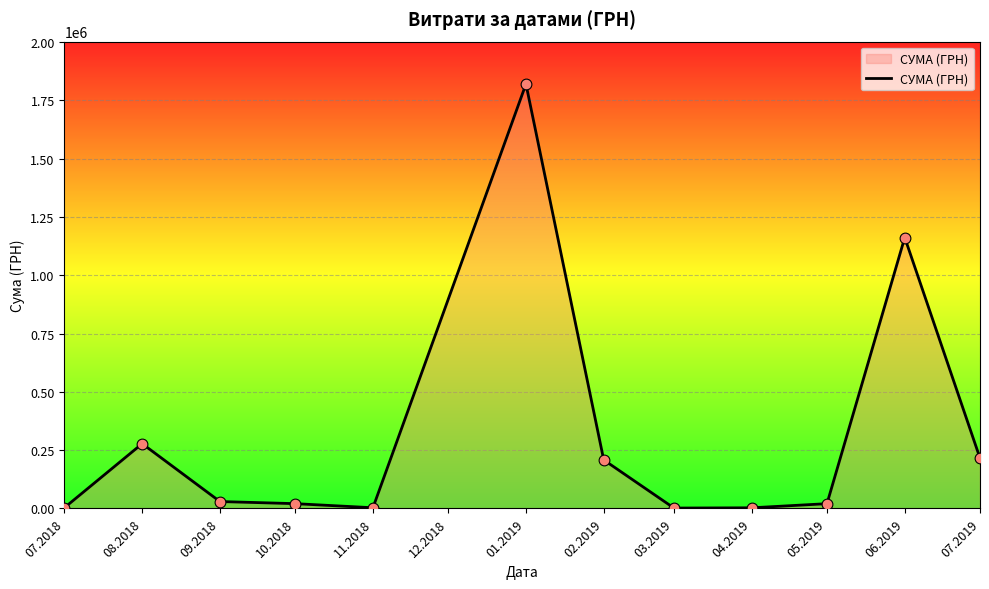

Approximately how many times larger is the value at 08.2018 compared to 03.2019?

171.8